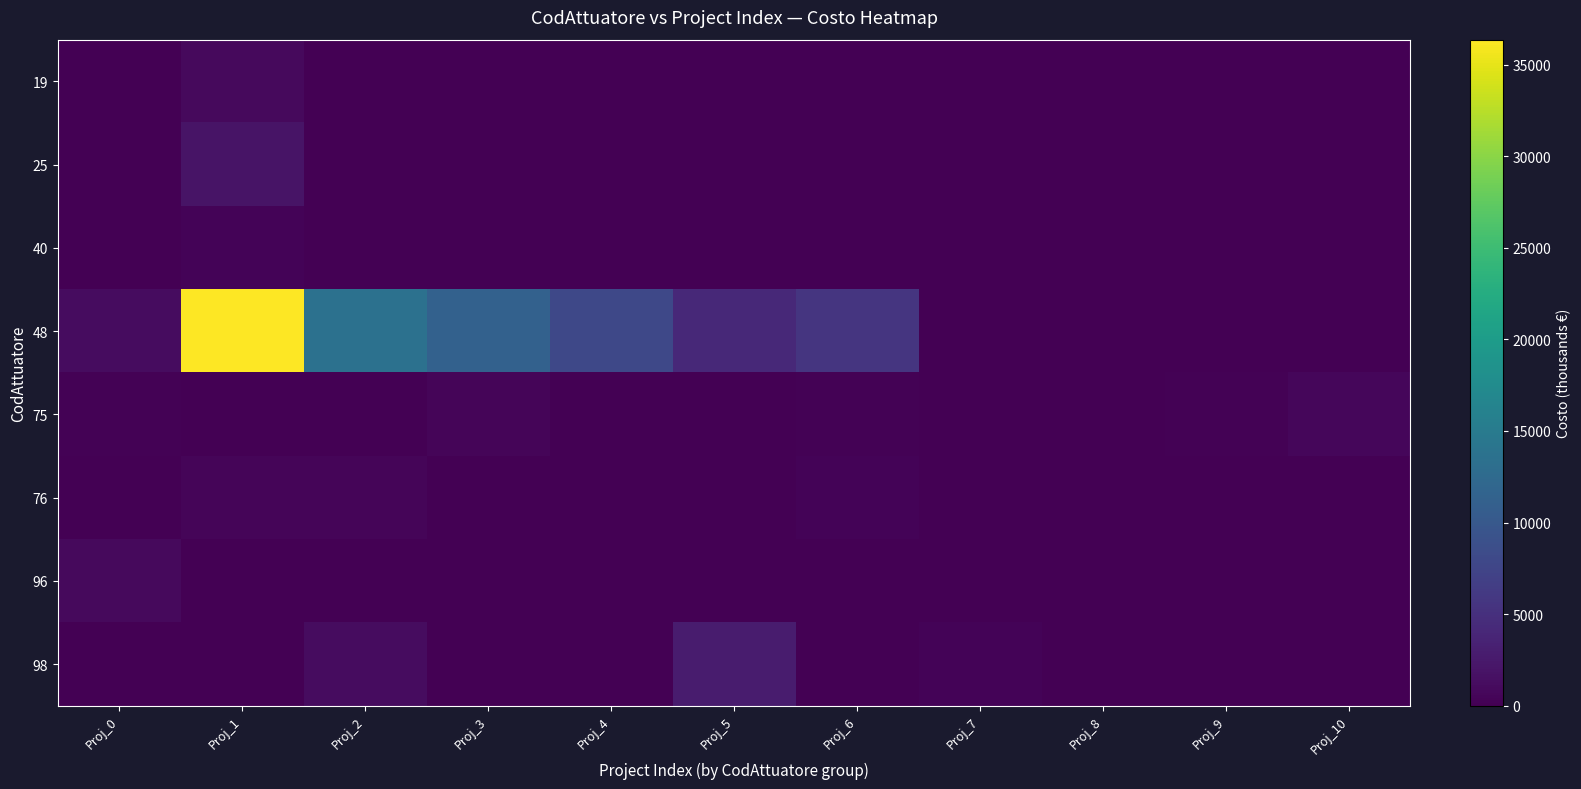

Reading right to left, extract all data points from this chart.

19: Proj_10=0.0	Proj_9=0.0	Proj_8=0.0	Proj_7=0.0	Proj_6=0.0	Proj_5=0.0	Proj_4=0.0	Proj_3=0.0	Proj_2=0.0	Proj_1=909.8	Proj_0=84.3
25: Proj_10=0.0	Proj_9=0.0	Proj_8=0.0	Proj_7=0.0	Proj_6=0.0	Proj_5=0.0	Proj_4=0.0	Proj_3=0.0	Proj_2=0.0	Proj_1=1980.8	Proj_0=0.0
40: Proj_10=0.0	Proj_9=0.0	Proj_8=0.0	Proj_7=0.0	Proj_6=0.0	Proj_5=0.0	Proj_4=0.0	Proj_3=0.0	Proj_2=0.0	Proj_1=400.0	Proj_0=0.0
48: Proj_10=0.0	Proj_9=0.0	Proj_8=0.0	Proj_7=0.0	Proj_6=5582.1	Proj_5=4124.6	Proj_4=7845.0	Proj_3=11296.1	Proj_2=13612.4	Proj_1=36364.5	Proj_0=1228.0
75: Proj_10=581.7	Proj_9=175.8	Proj_8=27.0	Proj_7=50.9	Proj_6=179.1	Proj_5=46.7	Proj_4=41.7	Proj_3=500.0	Proj_2=110.0	Proj_1=28.2	Proj_0=157.8
76: Proj_10=0.0	Proj_9=0.0	Proj_8=0.0	Proj_7=0.0	Proj_6=400.0	Proj_5=111.3	Proj_4=110.0	Proj_3=6.4	Proj_2=475.6	Proj_1=458.9	Proj_0=88.3
96: Proj_10=0.0	Proj_9=0.0	Proj_8=0.0	Proj_7=0.0	Proj_6=0.0	Proj_5=0.0	Proj_4=0.0	Proj_3=0.0	Proj_2=0.0	Proj_1=0.0	Proj_0=981.9
98: Proj_10=0.0	Proj_9=0.0	Proj_8=0.0	Proj_7=388.7	Proj_6=59.7	Proj_5=2835.0	Proj_4=25.0	Proj_3=140.0	Proj_2=1150.0	Proj_1=82.0	Proj_0=100.0